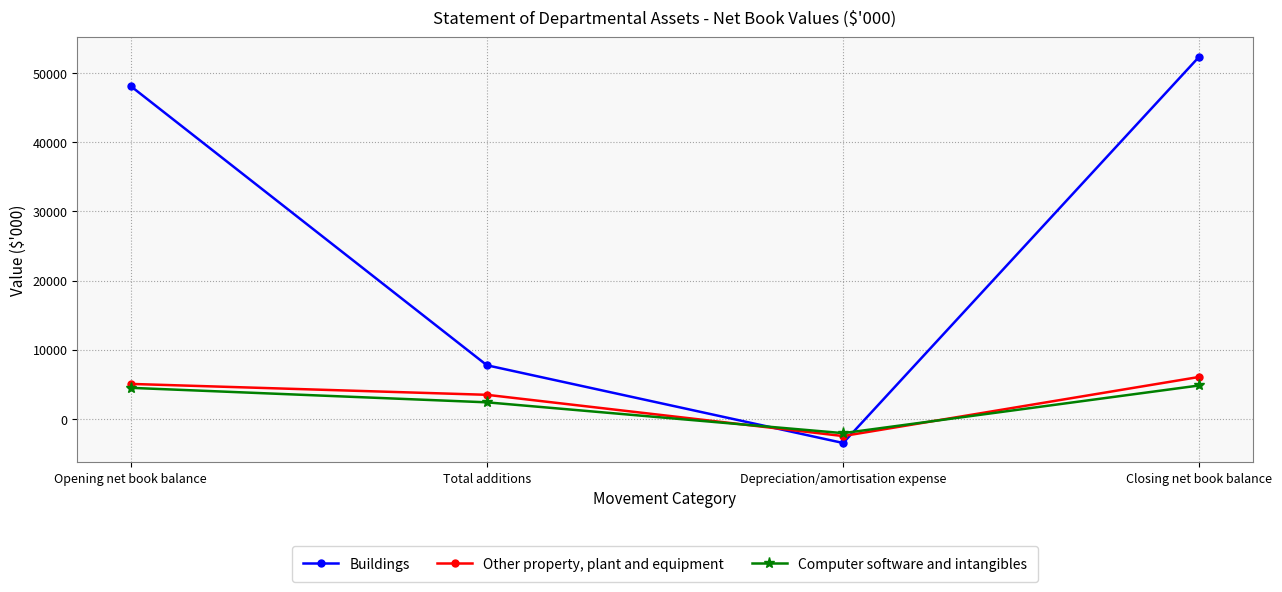

True or false: Buildings has more than 0 interior local peaks.

False